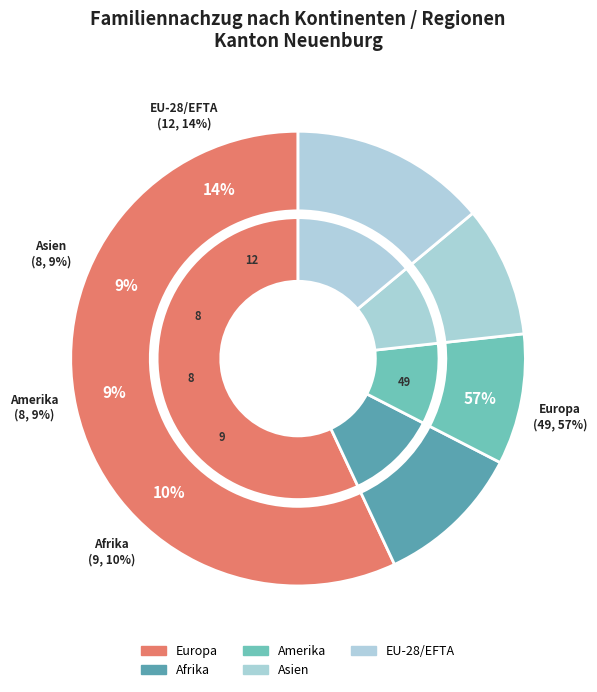

What is the total percentage of Afrika and Europa?

67.4%